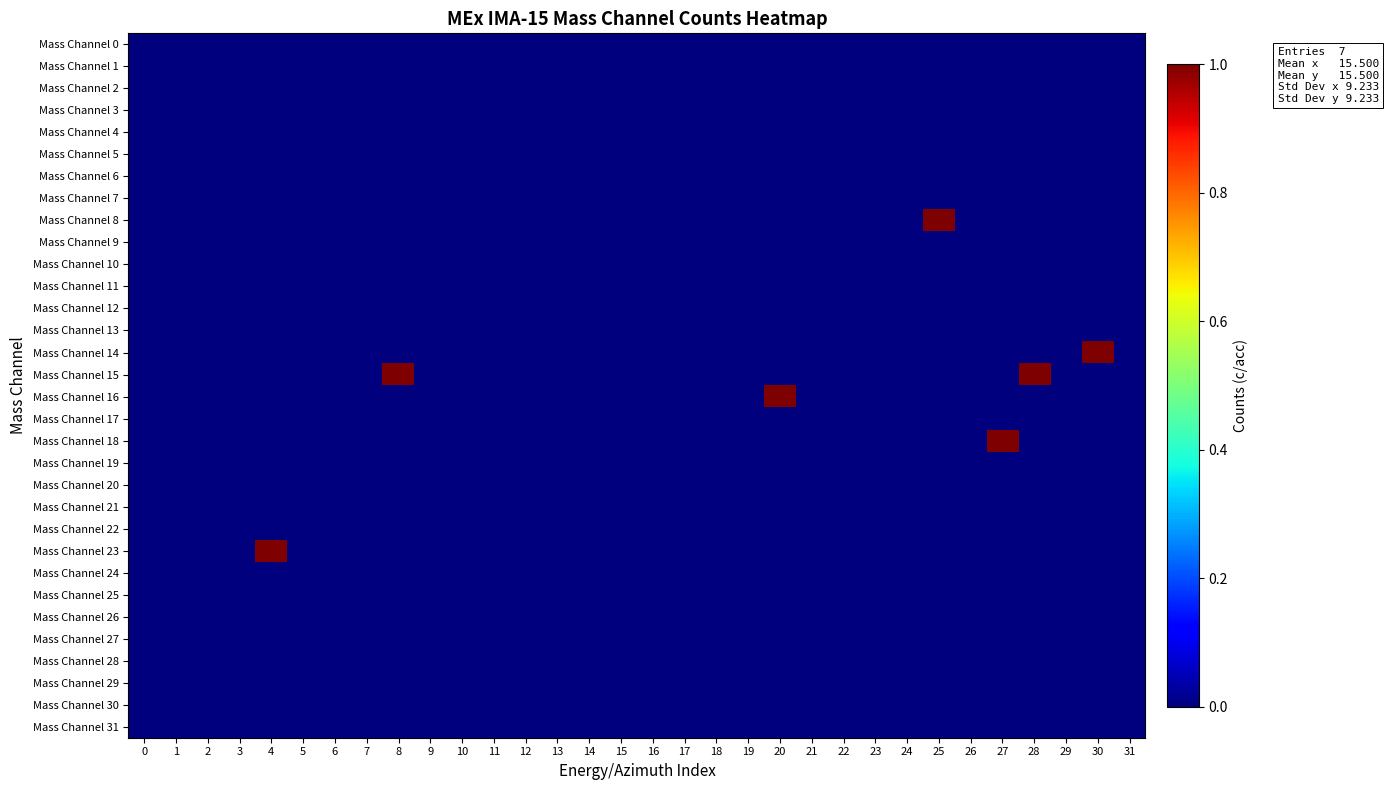

Reading right to left, list all the values displayed in this chart.

Mass Channel 0: 31=0	30=0	29=0	28=0	27=0	26=0	25=0	24=0	23=0	22=0	21=0	20=0	19=0	18=0	17=0	16=0	15=0	14=0	13=0	12=0	11=0	10=0	9=0	8=0	7=0	6=0	5=0	4=0	3=0	2=0	1=0	0=0
Mass Channel 1: 31=0	30=0	29=0	28=0	27=0	26=0	25=0	24=0	23=0	22=0	21=0	20=0	19=0	18=0	17=0	16=0	15=0	14=0	13=0	12=0	11=0	10=0	9=0	8=0	7=0	6=0	5=0	4=0	3=0	2=0	1=0	0=0
Mass Channel 2: 31=0	30=0	29=0	28=0	27=0	26=0	25=0	24=0	23=0	22=0	21=0	20=0	19=0	18=0	17=0	16=0	15=0	14=0	13=0	12=0	11=0	10=0	9=0	8=0	7=0	6=0	5=0	4=0	3=0	2=0	1=0	0=0
Mass Channel 3: 31=0	30=0	29=0	28=0	27=0	26=0	25=0	24=0	23=0	22=0	21=0	20=0	19=0	18=0	17=0	16=0	15=0	14=0	13=0	12=0	11=0	10=0	9=0	8=0	7=0	6=0	5=0	4=0	3=0	2=0	1=0	0=0
Mass Channel 4: 31=0	30=0	29=0	28=0	27=0	26=0	25=0	24=0	23=0	22=0	21=0	20=0	19=0	18=0	17=0	16=0	15=0	14=0	13=0	12=0	11=0	10=0	9=0	8=0	7=0	6=0	5=0	4=0	3=0	2=0	1=0	0=0
Mass Channel 5: 31=0	30=0	29=0	28=0	27=0	26=0	25=0	24=0	23=0	22=0	21=0	20=0	19=0	18=0	17=0	16=0	15=0	14=0	13=0	12=0	11=0	10=0	9=0	8=0	7=0	6=0	5=0	4=0	3=0	2=0	1=0	0=0
Mass Channel 6: 31=0	30=0	29=0	28=0	27=0	26=0	25=0	24=0	23=0	22=0	21=0	20=0	19=0	18=0	17=0	16=0	15=0	14=0	13=0	12=0	11=0	10=0	9=0	8=0	7=0	6=0	5=0	4=0	3=0	2=0	1=0	0=0
Mass Channel 7: 31=0	30=0	29=0	28=0	27=0	26=0	25=0	24=0	23=0	22=0	21=0	20=0	19=0	18=0	17=0	16=0	15=0	14=0	13=0	12=0	11=0	10=0	9=0	8=0	7=0	6=0	5=0	4=0	3=0	2=0	1=0	0=0
Mass Channel 8: 31=0	30=0	29=0	28=0	27=0	26=0	25=1	24=0	23=0	22=0	21=0	20=0	19=0	18=0	17=0	16=0	15=0	14=0	13=0	12=0	11=0	10=0	9=0	8=0	7=0	6=0	5=0	4=0	3=0	2=0	1=0	0=0
Mass Channel 9: 31=0	30=0	29=0	28=0	27=0	26=0	25=0	24=0	23=0	22=0	21=0	20=0	19=0	18=0	17=0	16=0	15=0	14=0	13=0	12=0	11=0	10=0	9=0	8=0	7=0	6=0	5=0	4=0	3=0	2=0	1=0	0=0
Mass Channel 10: 31=0	30=0	29=0	28=0	27=0	26=0	25=0	24=0	23=0	22=0	21=0	20=0	19=0	18=0	17=0	16=0	15=0	14=0	13=0	12=0	11=0	10=0	9=0	8=0	7=0	6=0	5=0	4=0	3=0	2=0	1=0	0=0
Mass Channel 11: 31=0	30=0	29=0	28=0	27=0	26=0	25=0	24=0	23=0	22=0	21=0	20=0	19=0	18=0	17=0	16=0	15=0	14=0	13=0	12=0	11=0	10=0	9=0	8=0	7=0	6=0	5=0	4=0	3=0	2=0	1=0	0=0
Mass Channel 12: 31=0	30=0	29=0	28=0	27=0	26=0	25=0	24=0	23=0	22=0	21=0	20=0	19=0	18=0	17=0	16=0	15=0	14=0	13=0	12=0	11=0	10=0	9=0	8=0	7=0	6=0	5=0	4=0	3=0	2=0	1=0	0=0
Mass Channel 13: 31=0	30=0	29=0	28=0	27=0	26=0	25=0	24=0	23=0	22=0	21=0	20=0	19=0	18=0	17=0	16=0	15=0	14=0	13=0	12=0	11=0	10=0	9=0	8=0	7=0	6=0	5=0	4=0	3=0	2=0	1=0	0=0
Mass Channel 14: 31=0	30=1	29=0	28=0	27=0	26=0	25=0	24=0	23=0	22=0	21=0	20=0	19=0	18=0	17=0	16=0	15=0	14=0	13=0	12=0	11=0	10=0	9=0	8=0	7=0	6=0	5=0	4=0	3=0	2=0	1=0	0=0
Mass Channel 15: 31=0	30=0	29=0	28=1	27=0	26=0	25=0	24=0	23=0	22=0	21=0	20=0	19=0	18=0	17=0	16=0	15=0	14=0	13=0	12=0	11=0	10=0	9=0	8=1	7=0	6=0	5=0	4=0	3=0	2=0	1=0	0=0
Mass Channel 16: 31=0	30=0	29=0	28=0	27=0	26=0	25=0	24=0	23=0	22=0	21=0	20=1	19=0	18=0	17=0	16=0	15=0	14=0	13=0	12=0	11=0	10=0	9=0	8=0	7=0	6=0	5=0	4=0	3=0	2=0	1=0	0=0
Mass Channel 17: 31=0	30=0	29=0	28=0	27=0	26=0	25=0	24=0	23=0	22=0	21=0	20=0	19=0	18=0	17=0	16=0	15=0	14=0	13=0	12=0	11=0	10=0	9=0	8=0	7=0	6=0	5=0	4=0	3=0	2=0	1=0	0=0
Mass Channel 18: 31=0	30=0	29=0	28=0	27=1	26=0	25=0	24=0	23=0	22=0	21=0	20=0	19=0	18=0	17=0	16=0	15=0	14=0	13=0	12=0	11=0	10=0	9=0	8=0	7=0	6=0	5=0	4=0	3=0	2=0	1=0	0=0
Mass Channel 19: 31=0	30=0	29=0	28=0	27=0	26=0	25=0	24=0	23=0	22=0	21=0	20=0	19=0	18=0	17=0	16=0	15=0	14=0	13=0	12=0	11=0	10=0	9=0	8=0	7=0	6=0	5=0	4=0	3=0	2=0	1=0	0=0
Mass Channel 20: 31=0	30=0	29=0	28=0	27=0	26=0	25=0	24=0	23=0	22=0	21=0	20=0	19=0	18=0	17=0	16=0	15=0	14=0	13=0	12=0	11=0	10=0	9=0	8=0	7=0	6=0	5=0	4=0	3=0	2=0	1=0	0=0
Mass Channel 21: 31=0	30=0	29=0	28=0	27=0	26=0	25=0	24=0	23=0	22=0	21=0	20=0	19=0	18=0	17=0	16=0	15=0	14=0	13=0	12=0	11=0	10=0	9=0	8=0	7=0	6=0	5=0	4=0	3=0	2=0	1=0	0=0
Mass Channel 22: 31=0	30=0	29=0	28=0	27=0	26=0	25=0	24=0	23=0	22=0	21=0	20=0	19=0	18=0	17=0	16=0	15=0	14=0	13=0	12=0	11=0	10=0	9=0	8=0	7=0	6=0	5=0	4=0	3=0	2=0	1=0	0=0
Mass Channel 23: 31=0	30=0	29=0	28=0	27=0	26=0	25=0	24=0	23=0	22=0	21=0	20=0	19=0	18=0	17=0	16=0	15=0	14=0	13=0	12=0	11=0	10=0	9=0	8=0	7=0	6=0	5=0	4=1	3=0	2=0	1=0	0=0
Mass Channel 24: 31=0	30=0	29=0	28=0	27=0	26=0	25=0	24=0	23=0	22=0	21=0	20=0	19=0	18=0	17=0	16=0	15=0	14=0	13=0	12=0	11=0	10=0	9=0	8=0	7=0	6=0	5=0	4=0	3=0	2=0	1=0	0=0
Mass Channel 25: 31=0	30=0	29=0	28=0	27=0	26=0	25=0	24=0	23=0	22=0	21=0	20=0	19=0	18=0	17=0	16=0	15=0	14=0	13=0	12=0	11=0	10=0	9=0	8=0	7=0	6=0	5=0	4=0	3=0	2=0	1=0	0=0
Mass Channel 26: 31=0	30=0	29=0	28=0	27=0	26=0	25=0	24=0	23=0	22=0	21=0	20=0	19=0	18=0	17=0	16=0	15=0	14=0	13=0	12=0	11=0	10=0	9=0	8=0	7=0	6=0	5=0	4=0	3=0	2=0	1=0	0=0
Mass Channel 27: 31=0	30=0	29=0	28=0	27=0	26=0	25=0	24=0	23=0	22=0	21=0	20=0	19=0	18=0	17=0	16=0	15=0	14=0	13=0	12=0	11=0	10=0	9=0	8=0	7=0	6=0	5=0	4=0	3=0	2=0	1=0	0=0
Mass Channel 28: 31=0	30=0	29=0	28=0	27=0	26=0	25=0	24=0	23=0	22=0	21=0	20=0	19=0	18=0	17=0	16=0	15=0	14=0	13=0	12=0	11=0	10=0	9=0	8=0	7=0	6=0	5=0	4=0	3=0	2=0	1=0	0=0
Mass Channel 29: 31=0	30=0	29=0	28=0	27=0	26=0	25=0	24=0	23=0	22=0	21=0	20=0	19=0	18=0	17=0	16=0	15=0	14=0	13=0	12=0	11=0	10=0	9=0	8=0	7=0	6=0	5=0	4=0	3=0	2=0	1=0	0=0
Mass Channel 30: 31=0	30=0	29=0	28=0	27=0	26=0	25=0	24=0	23=0	22=0	21=0	20=0	19=0	18=0	17=0	16=0	15=0	14=0	13=0	12=0	11=0	10=0	9=0	8=0	7=0	6=0	5=0	4=0	3=0	2=0	1=0	0=0
Mass Channel 31: 31=0	30=0	29=0	28=0	27=0	26=0	25=0	24=0	23=0	22=0	21=0	20=0	19=0	18=0	17=0	16=0	15=0	14=0	13=0	12=0	11=0	10=0	9=0	8=0	7=0	6=0	5=0	4=0	3=0	2=0	1=0	0=0